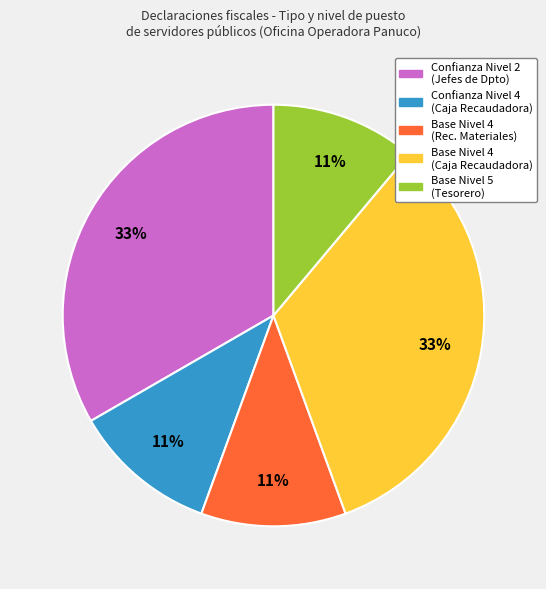

True or false: Base Nivel 5 (Tesorero) accounts for 24% of the total.

False